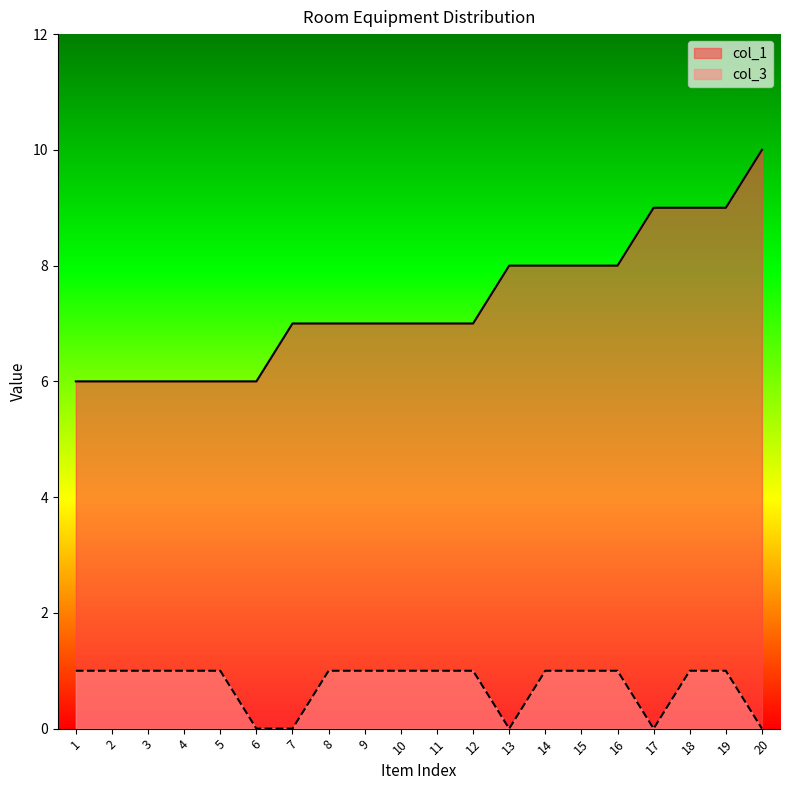

The col_3 series shows 0 at 13. True or false?

False